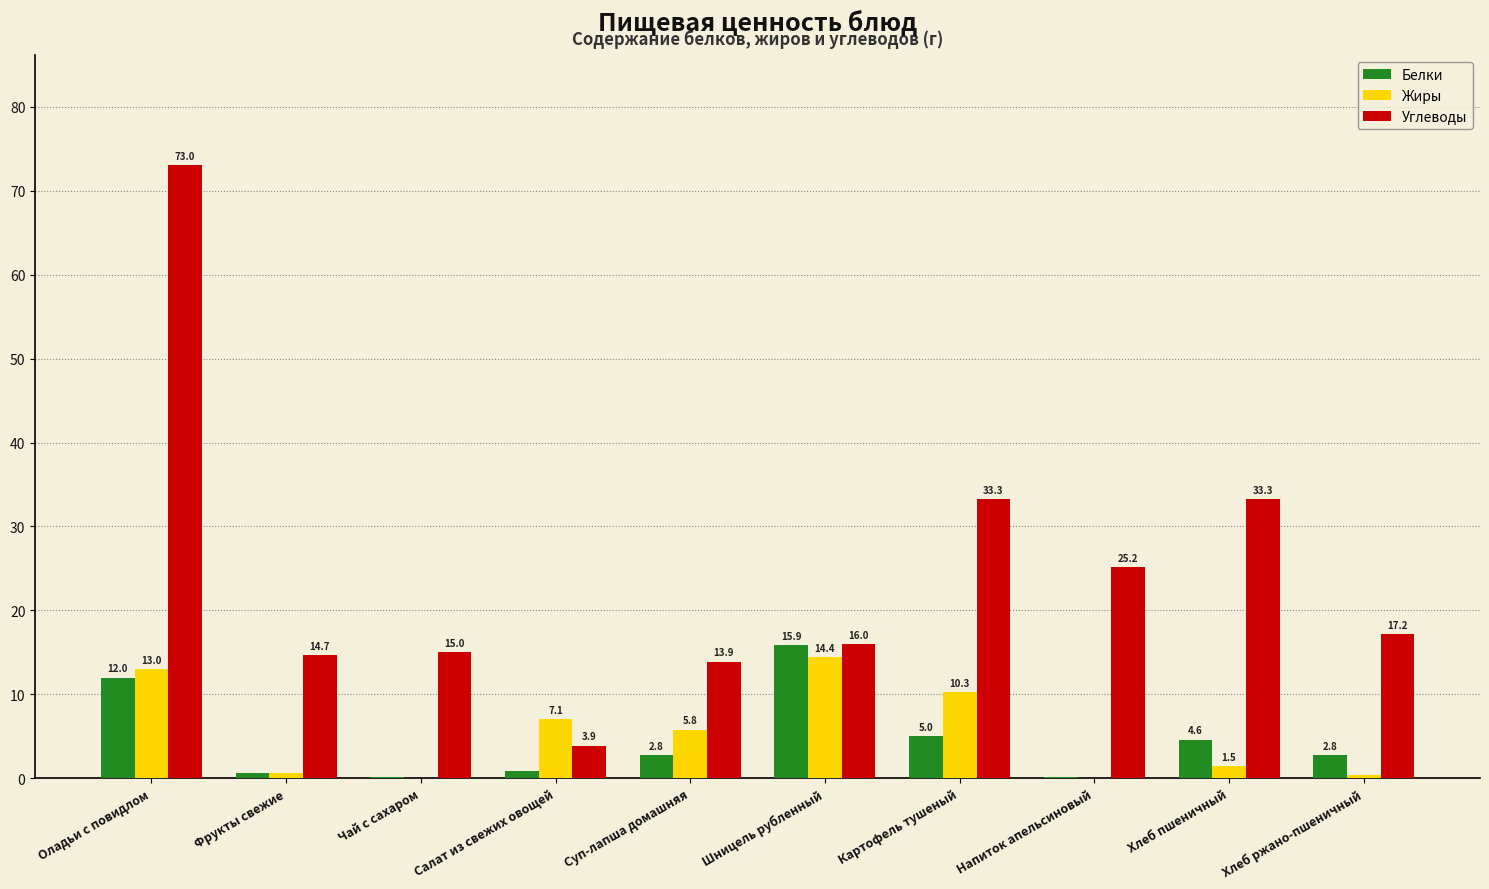

What is the sum of all Белки values?

44.9